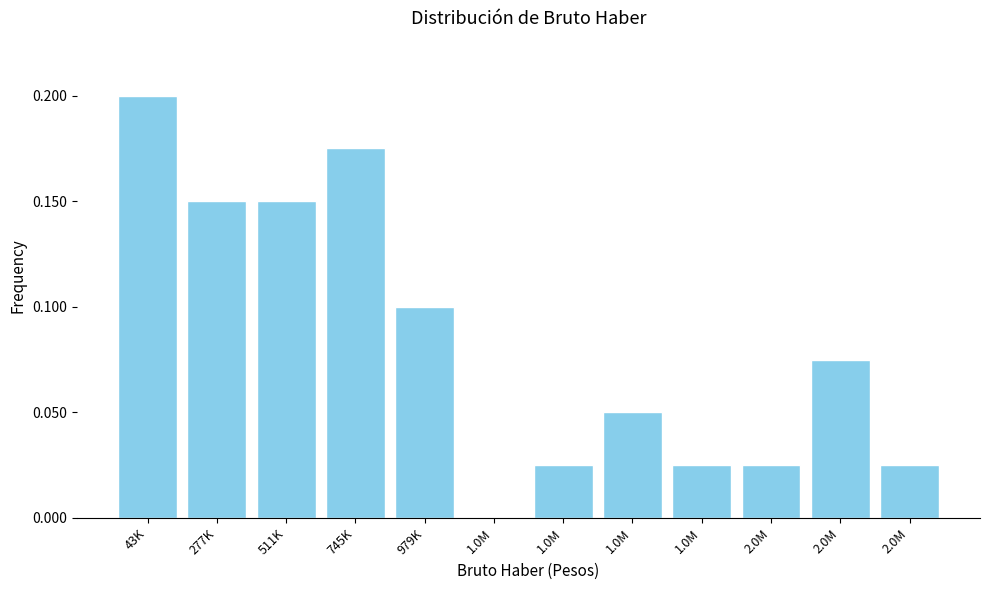

Count the number of values greater than 0.

11